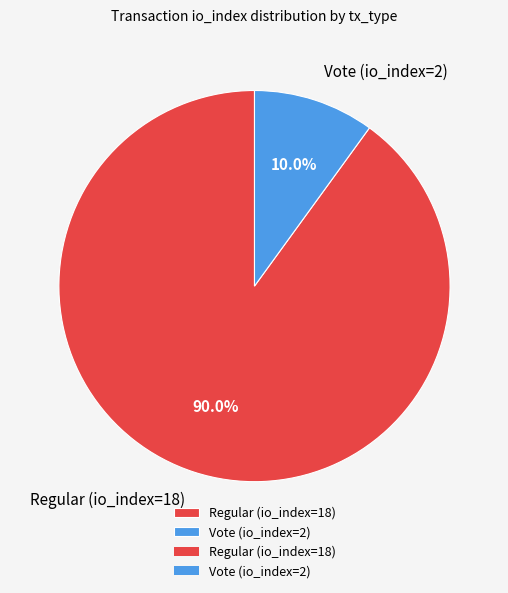

What is the majority slice?

Regular (io_index=18)